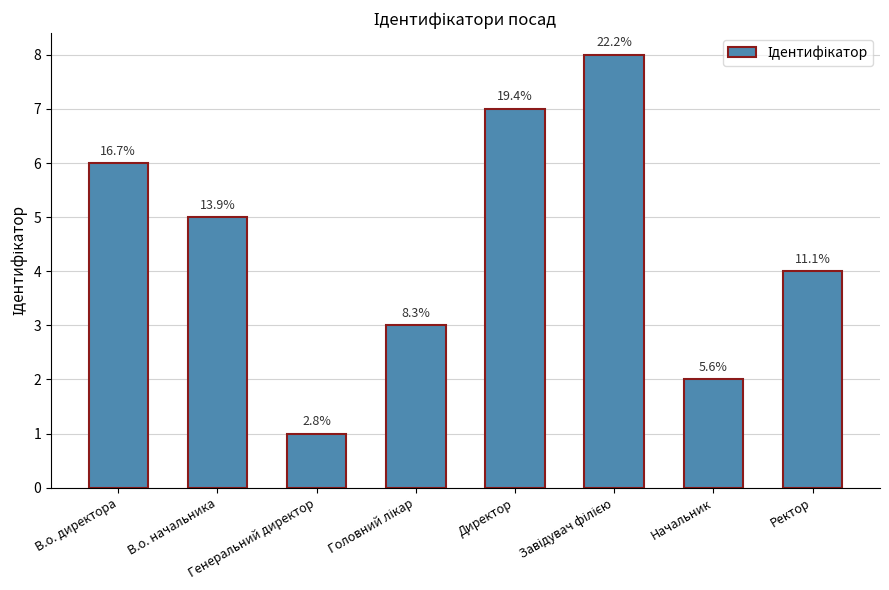

What is the label of the 6th bar from the right?

Генеральний директор